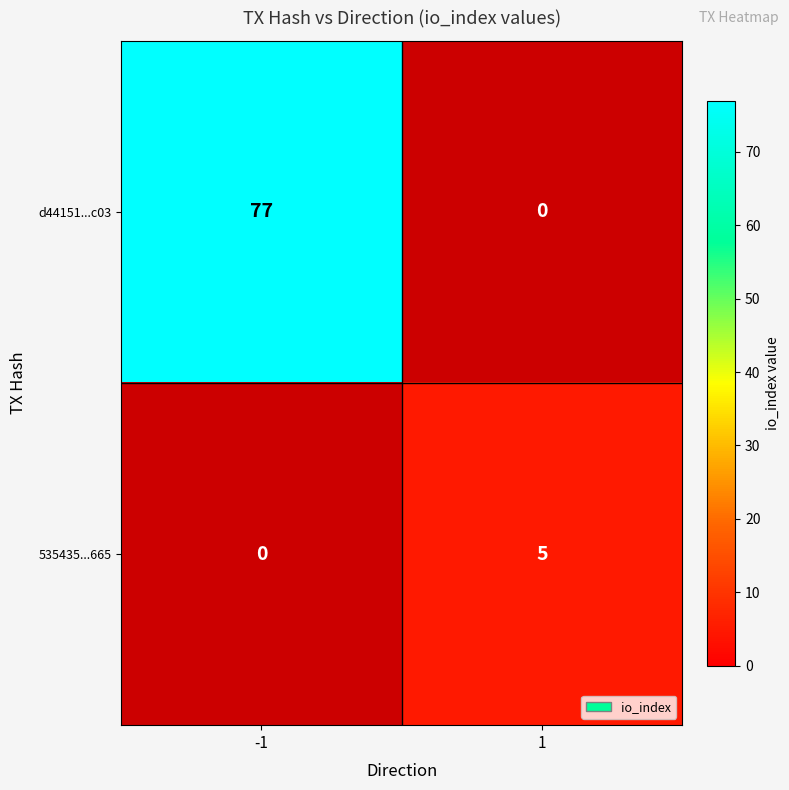

Which category has the highest value in the d44151...c03 series?

-1